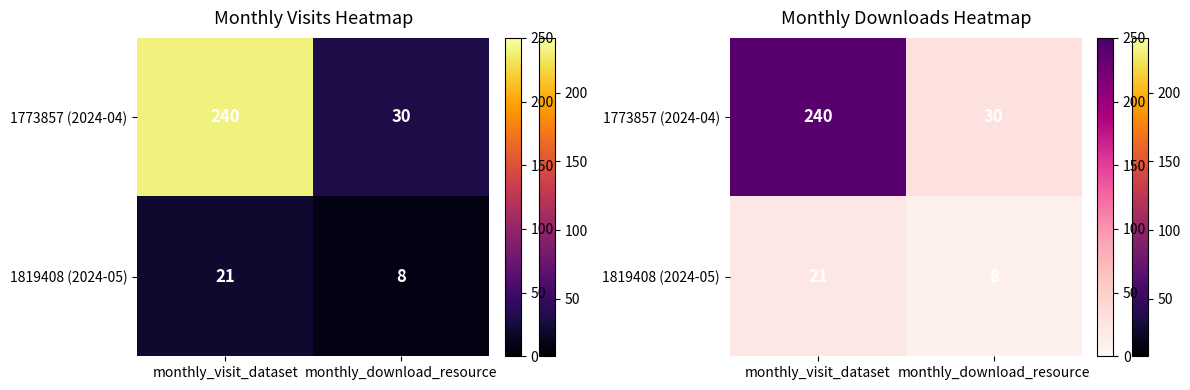

True or false: 1773857 (2024-04) has a value of 319 at monthly_visit_dataset.

False